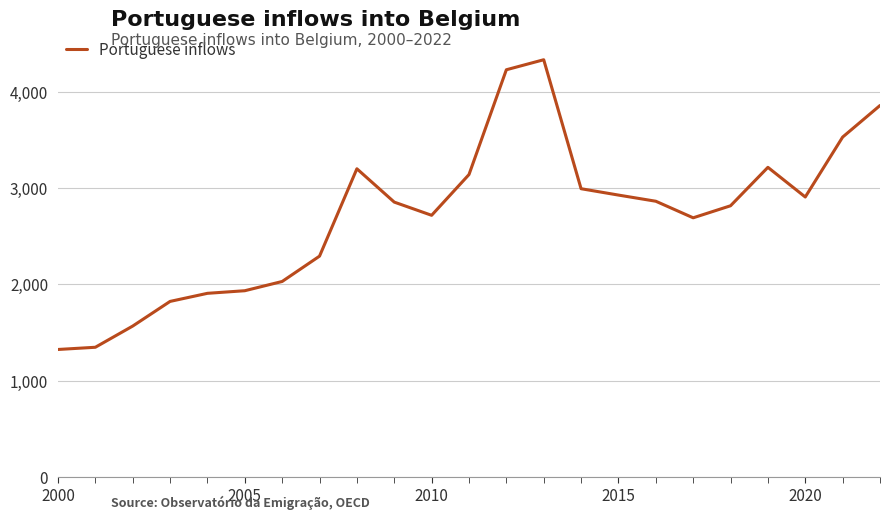

What is the difference between the maximum and minimum values?

3008